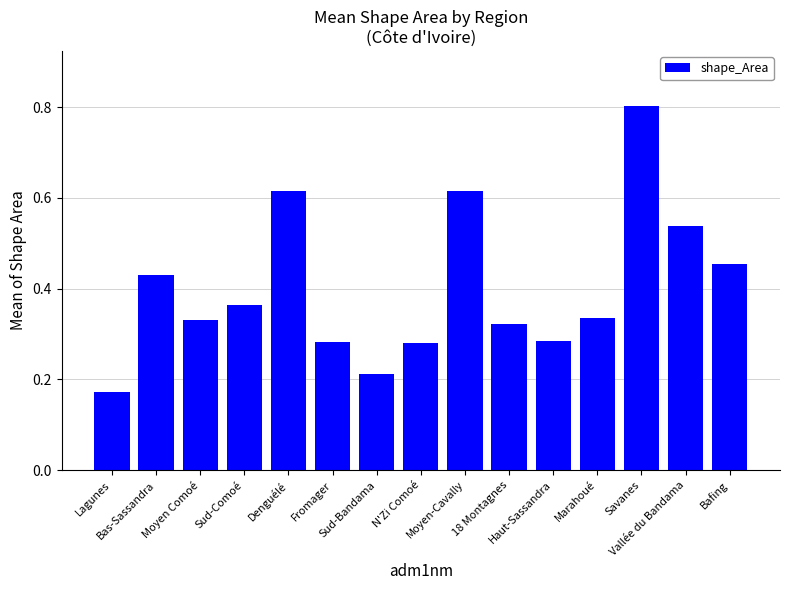

What is the sum of all values?

6.0